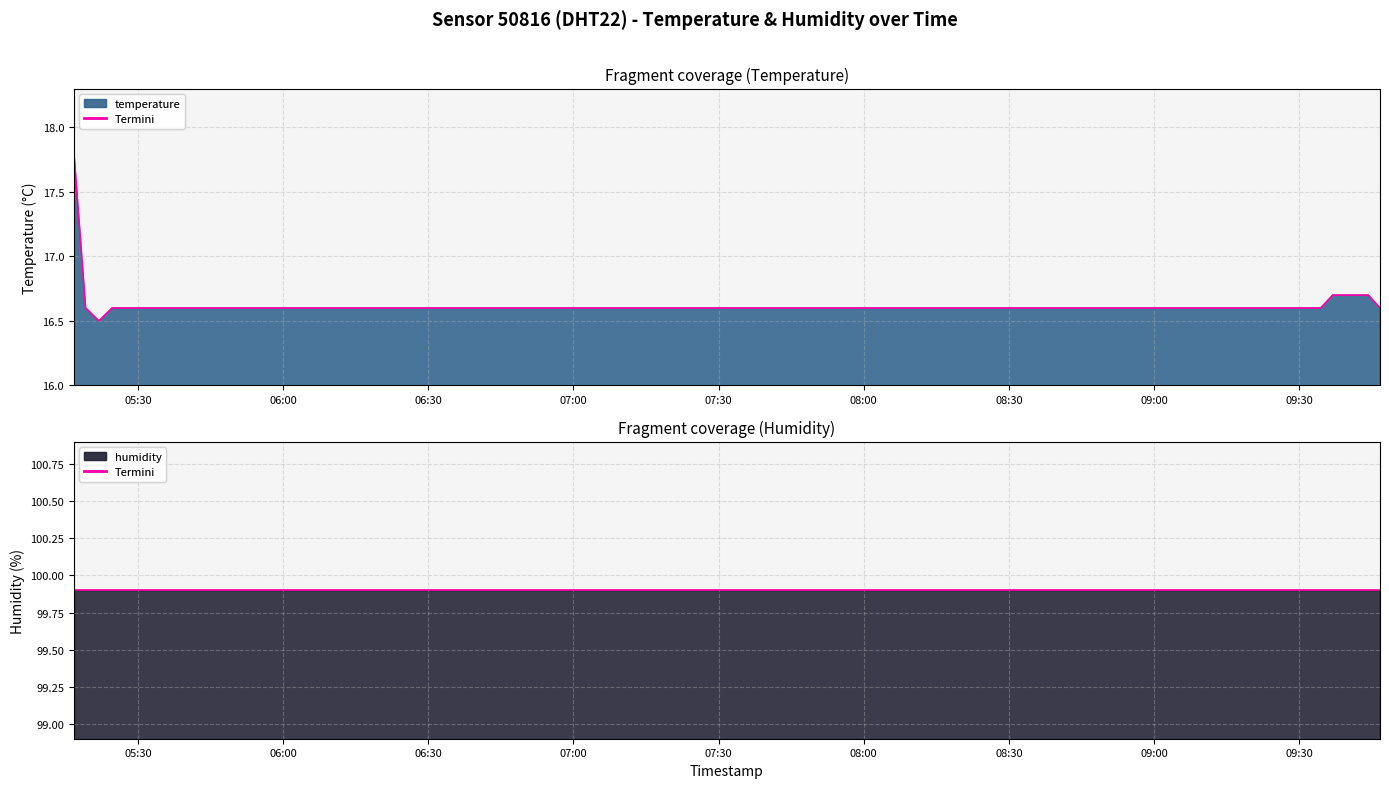

What is the label of the 3rd point from the left?

2022-08-19T05:21:57